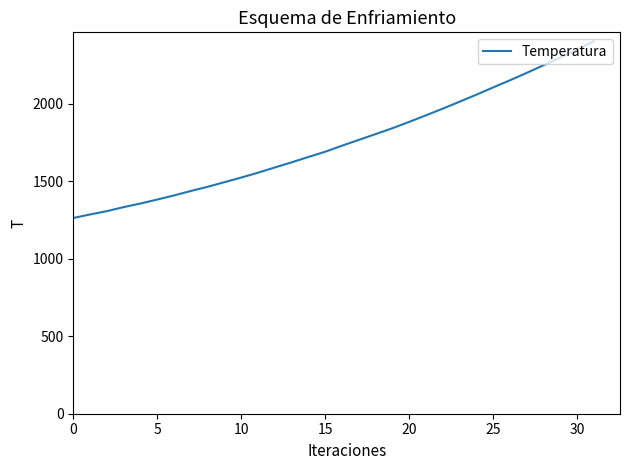

What is the sum of all values?

56108.9